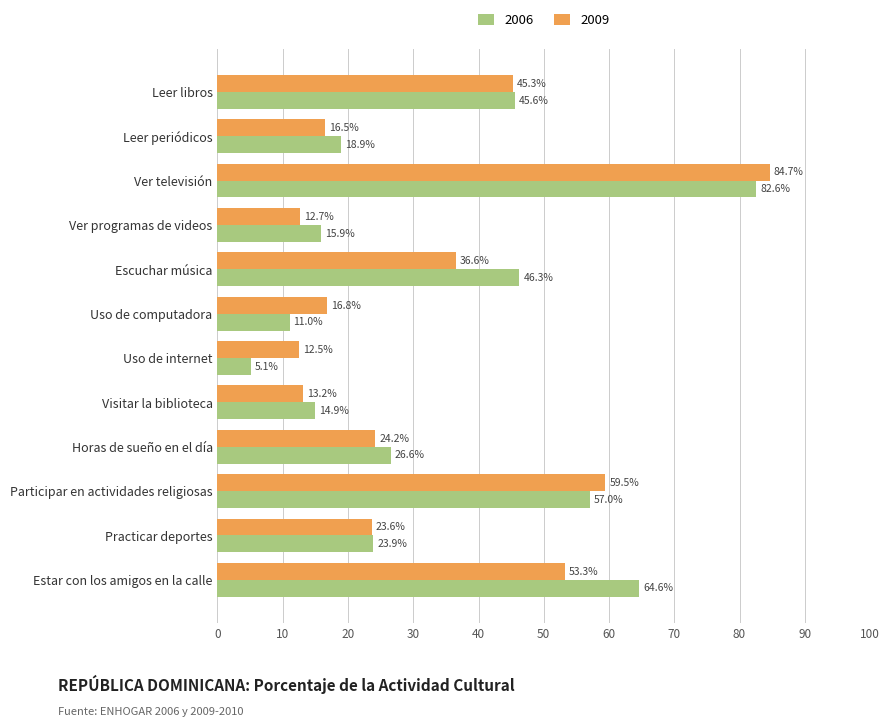

Is it true that 2006 equals 8.6 at Uso de internet?

False